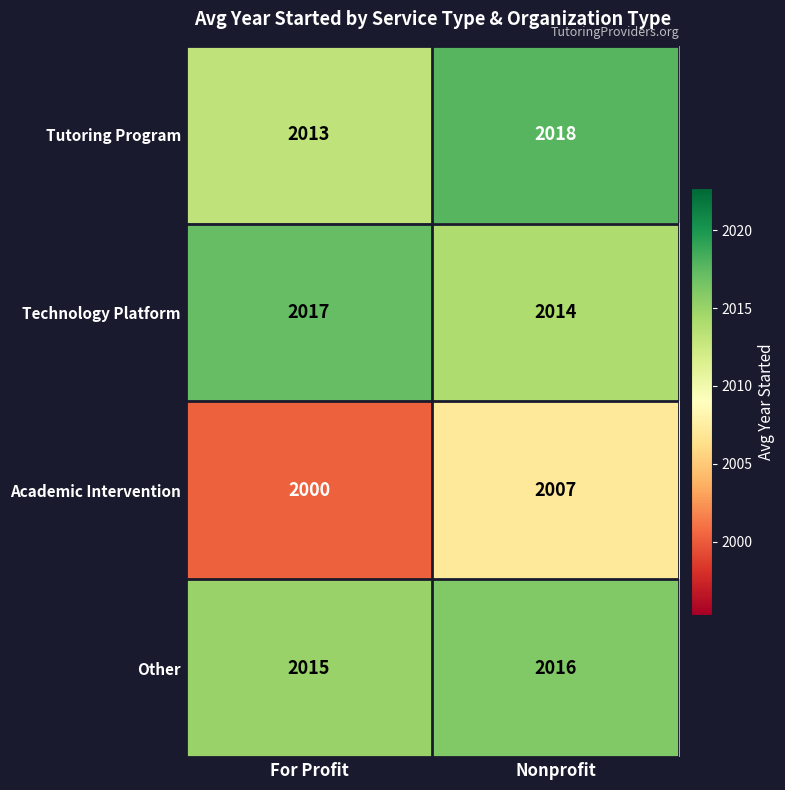

At For Profit, list the series in order from smallest to largest.

Academic Intervention, Tutoring Program, Other, Technology Platform